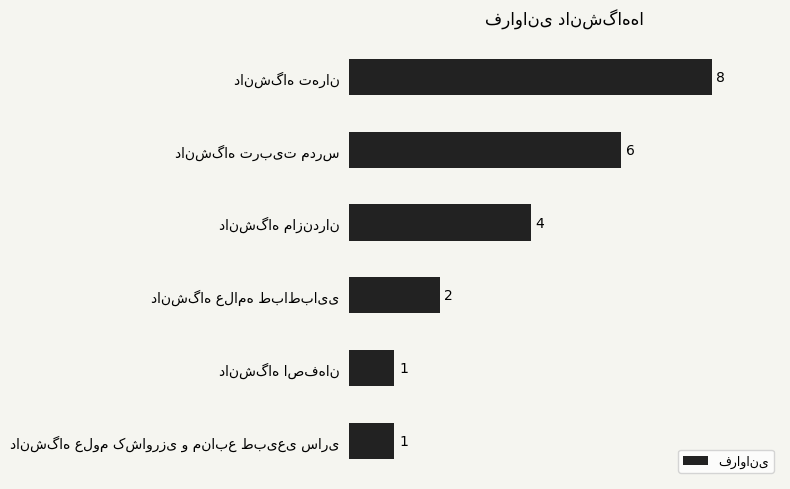

What is the average value?

4